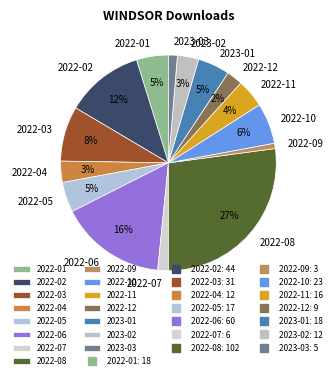

Does 2022-12 represent more than half of the total?

No